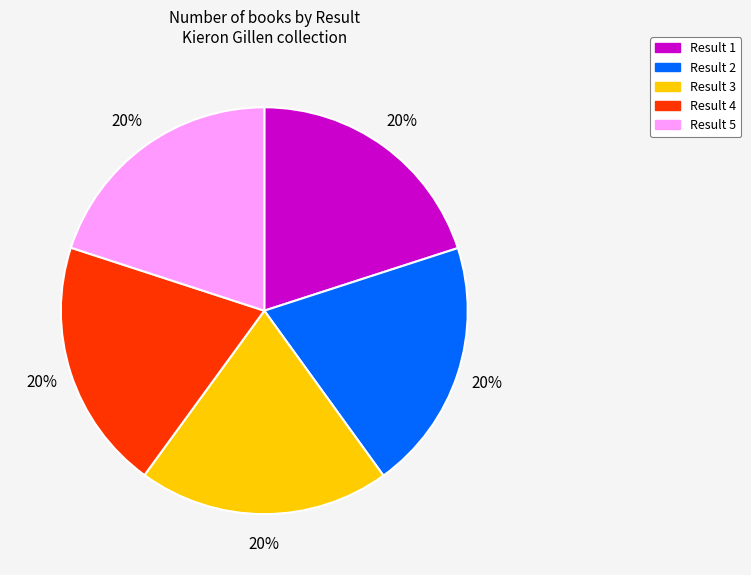

The Result 2 slice represents 31% of the pie. True or false?

False